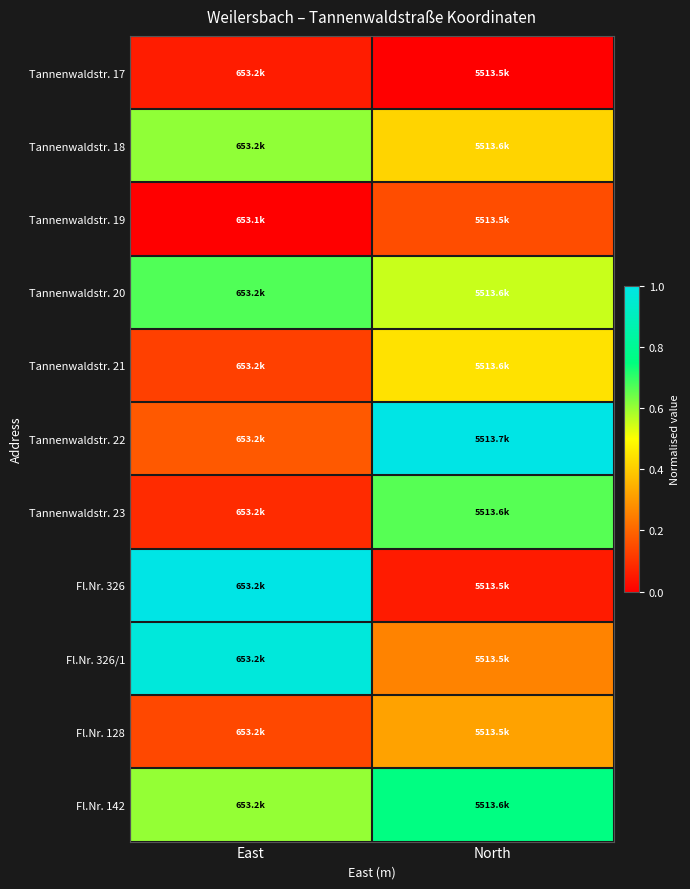

Which category has the lowest value across all series?

North